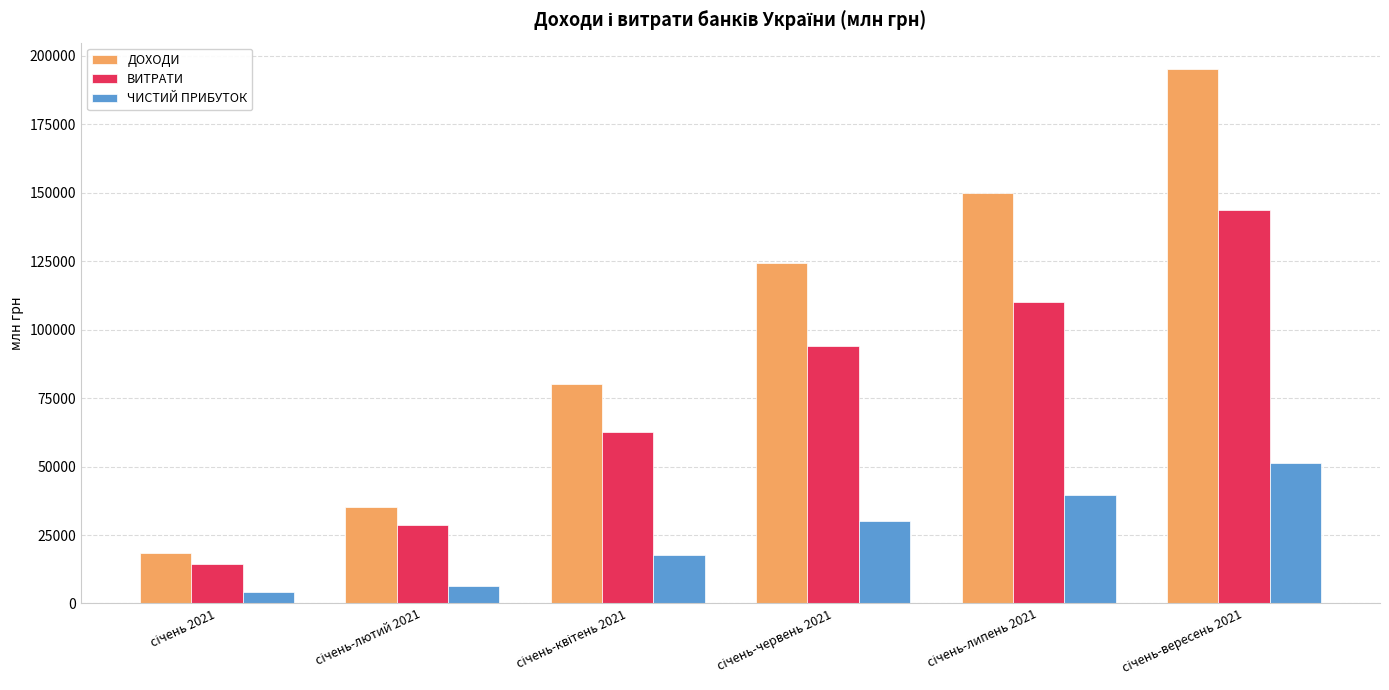

How many data points does each series have?

6